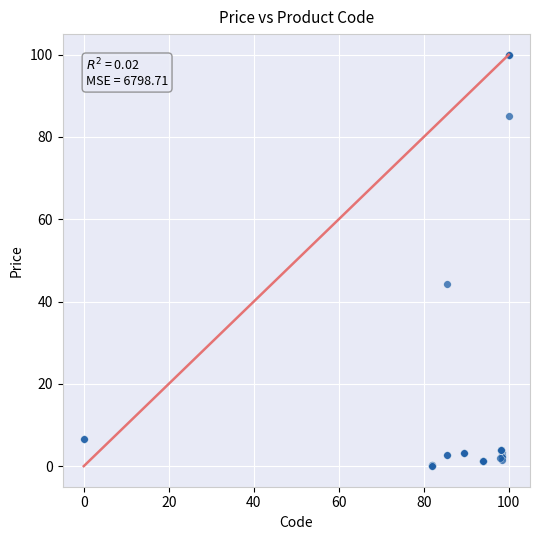

What Y value in the scatter plot is closest to 50?

44.2